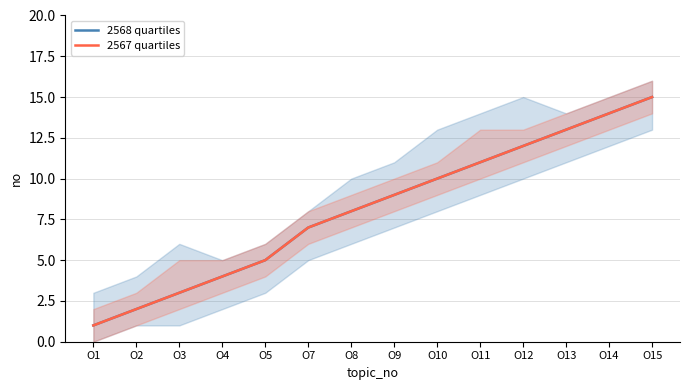

Rank the series by their maximum value, from lowest to highest.

2568 quartiles, 2567 quartiles